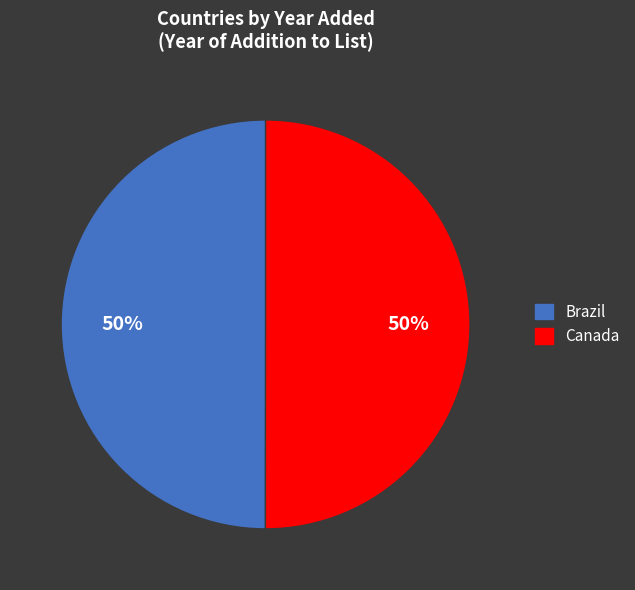

To the nearest percent, what percentage of the pie is Canada?

50%